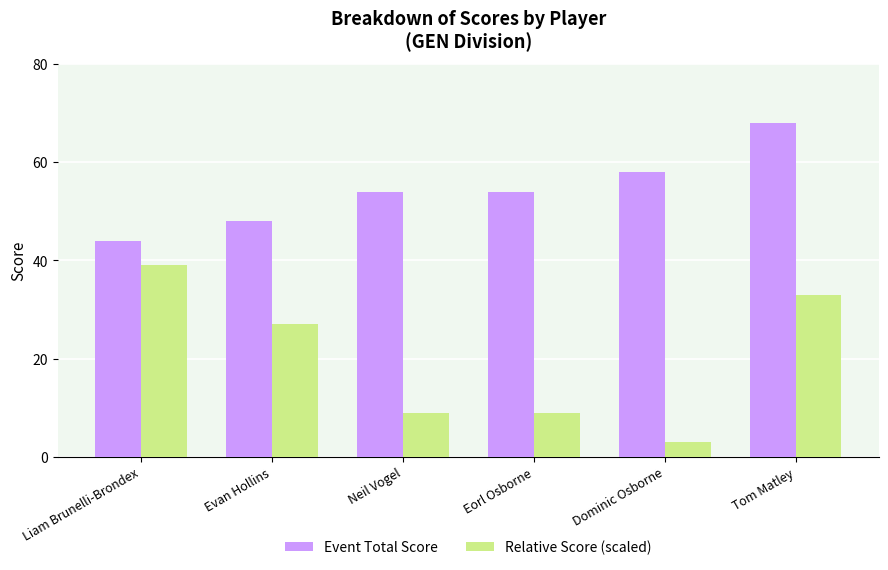

What is the average value of the Relative Score (scaled) series?

20